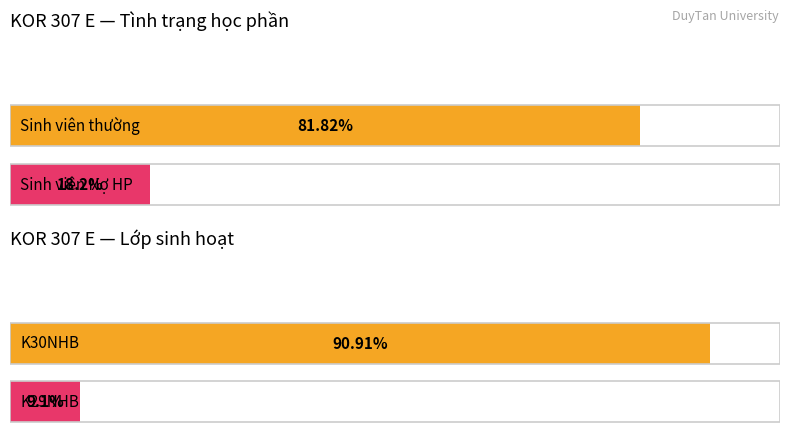

How many bars are there in each group?

2